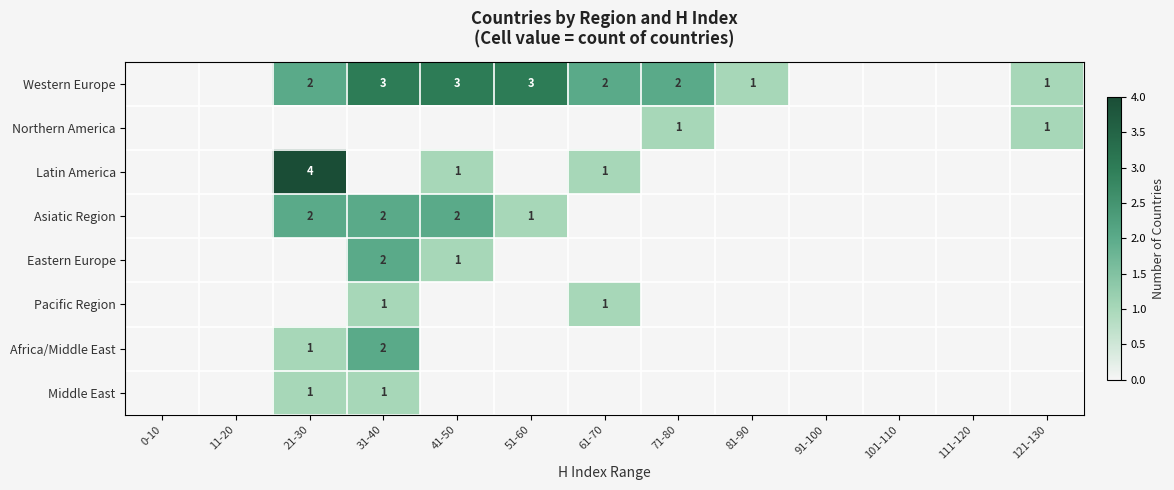

At which category is the sum across all series the highest?

31-40